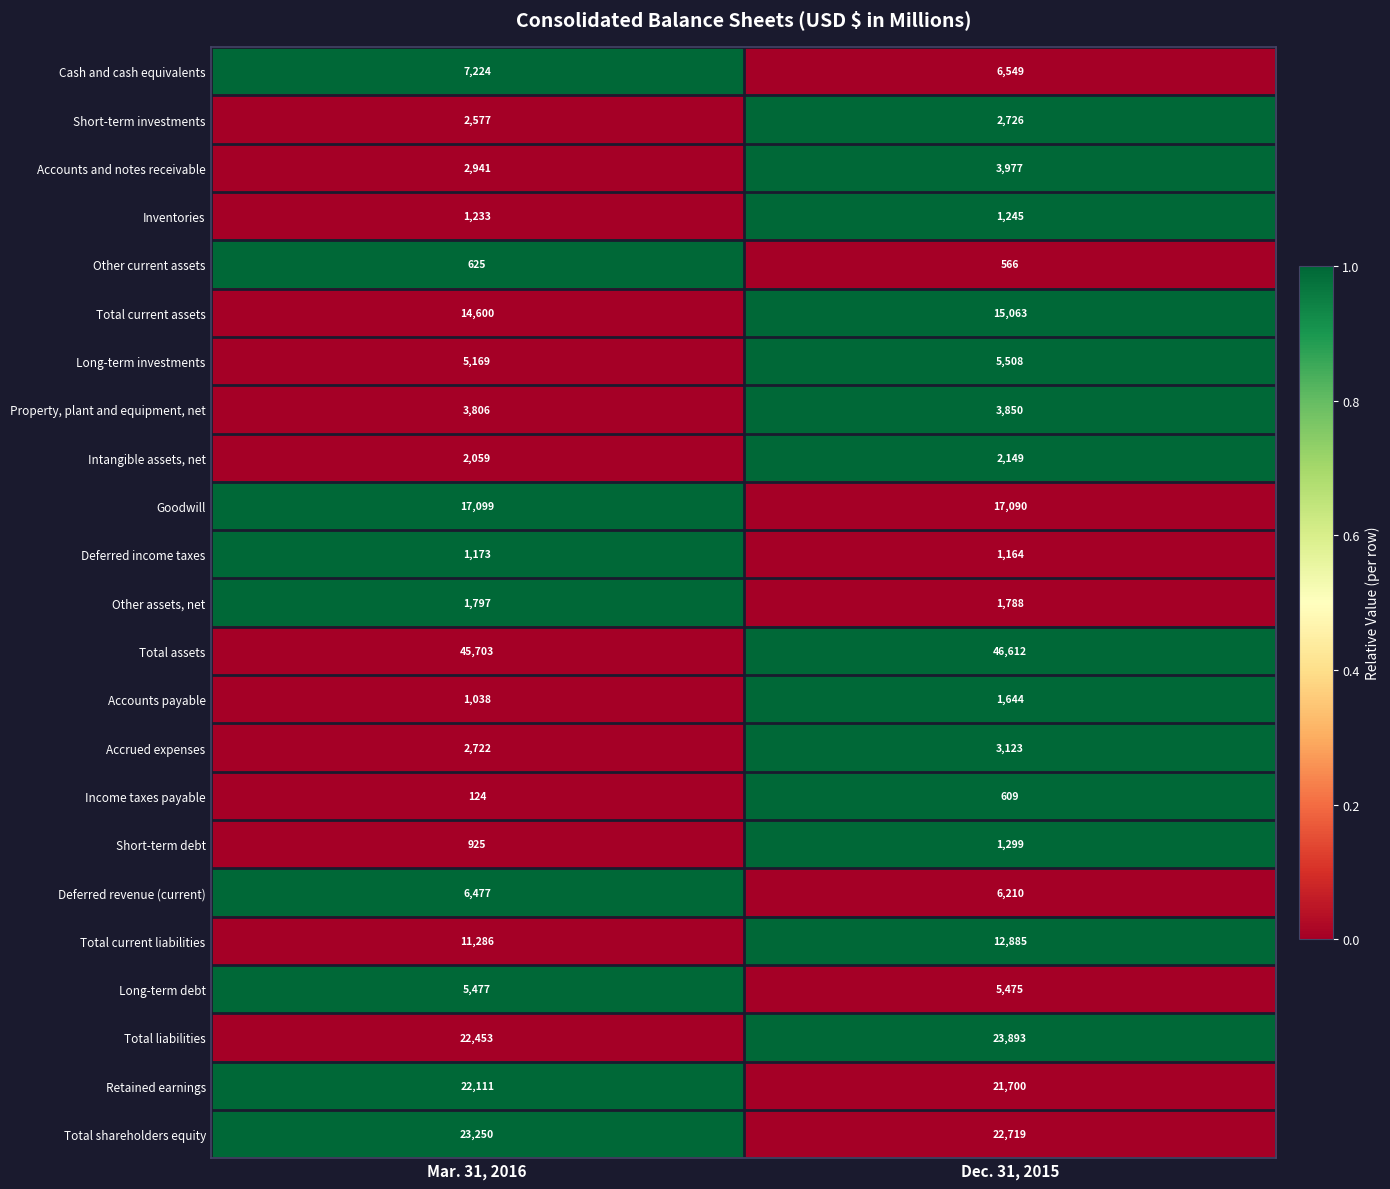

Which series has the largest range (max minus min)?

Total current liabilities